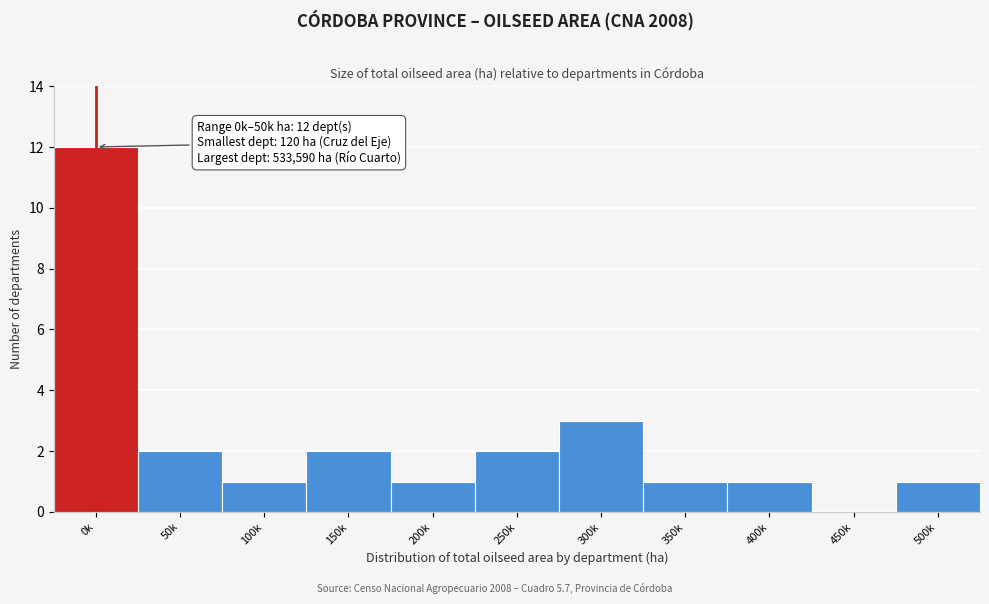

Reading left to right, transcribe all the data shown in this chart.

0k=12	50k=2	100k=1	150k=2	200k=1	250k=2	300k=3	350k=1	400k=1	450k=0	500k=1